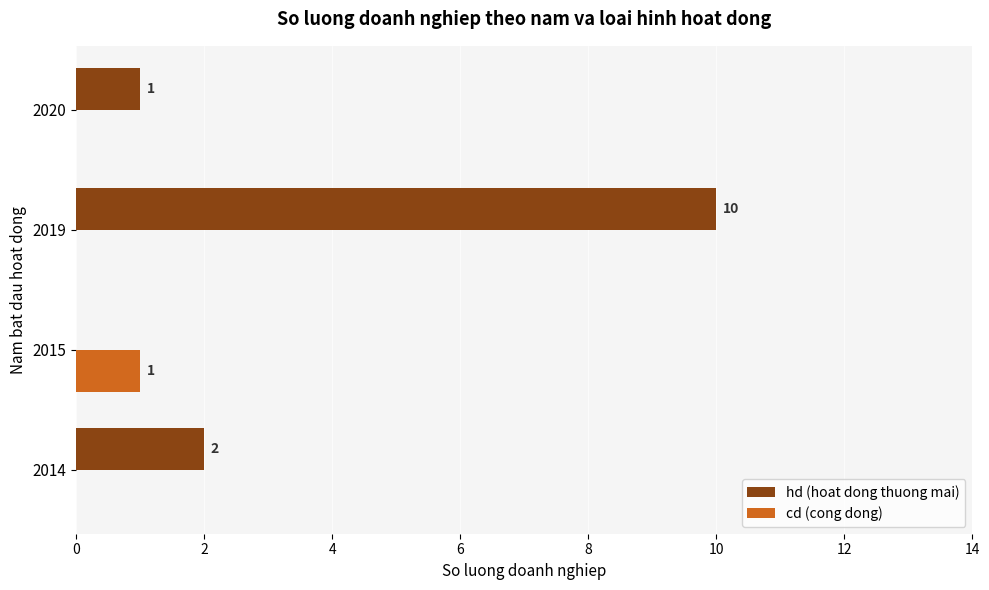

Which series has the largest total across all categories?

hd (hoat dong thuong mai)